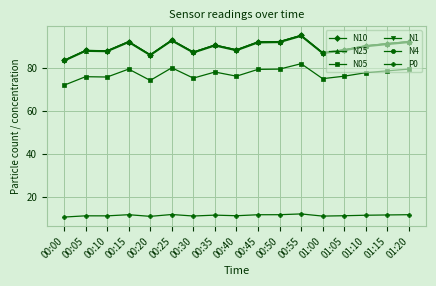

What is the difference between the second highest and minimum values in the N25 series?

9.4